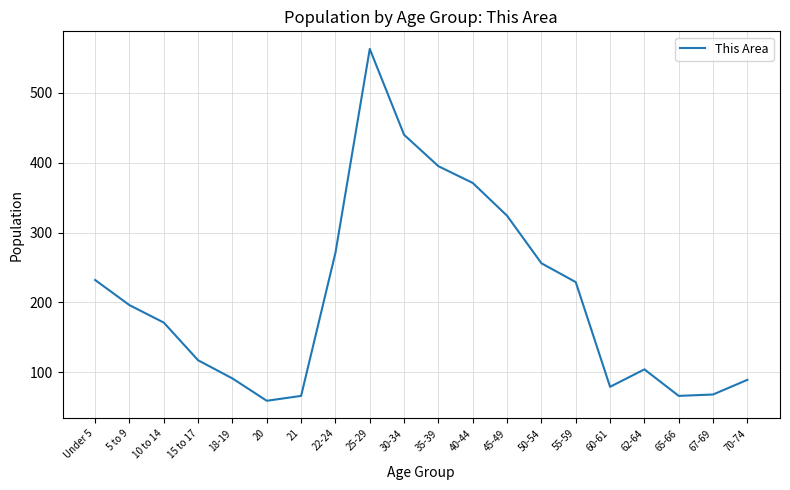

What value does the data have at 30-34, to the nearest 50?

450